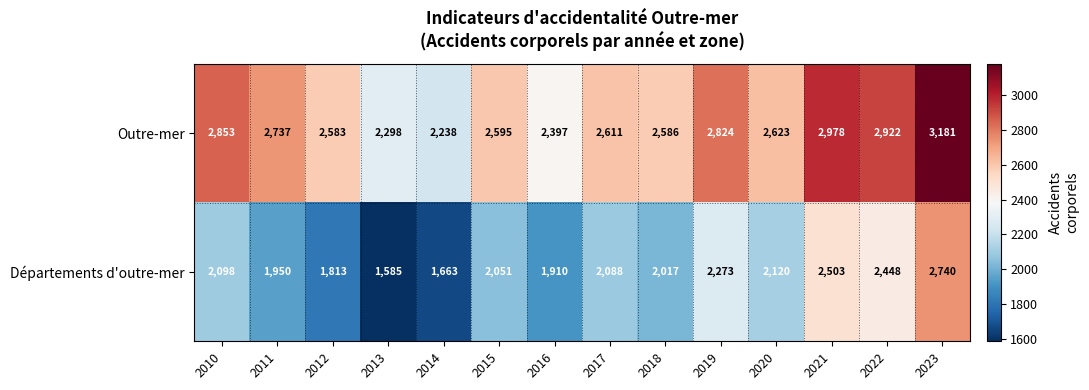

How many data points does each series have?

14